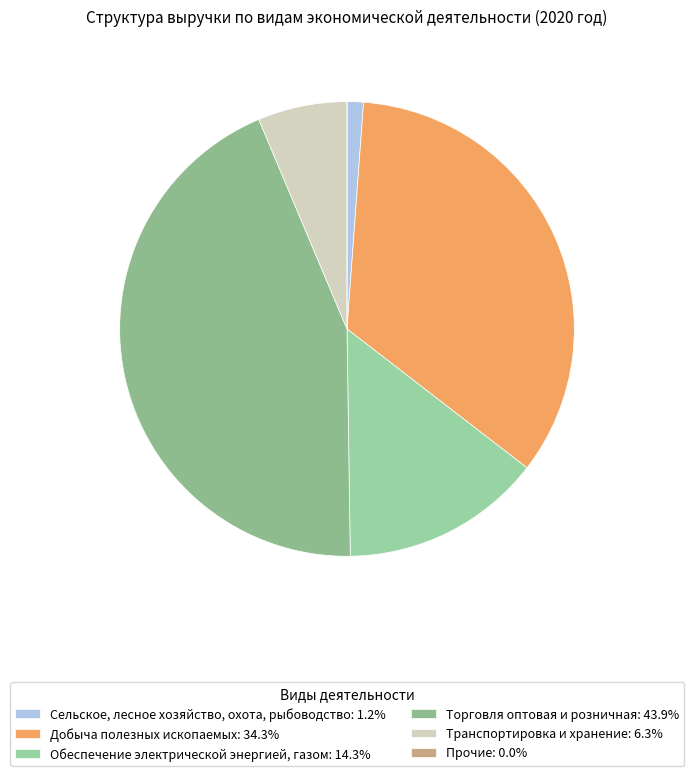

How many slices are in this pie chart?

6